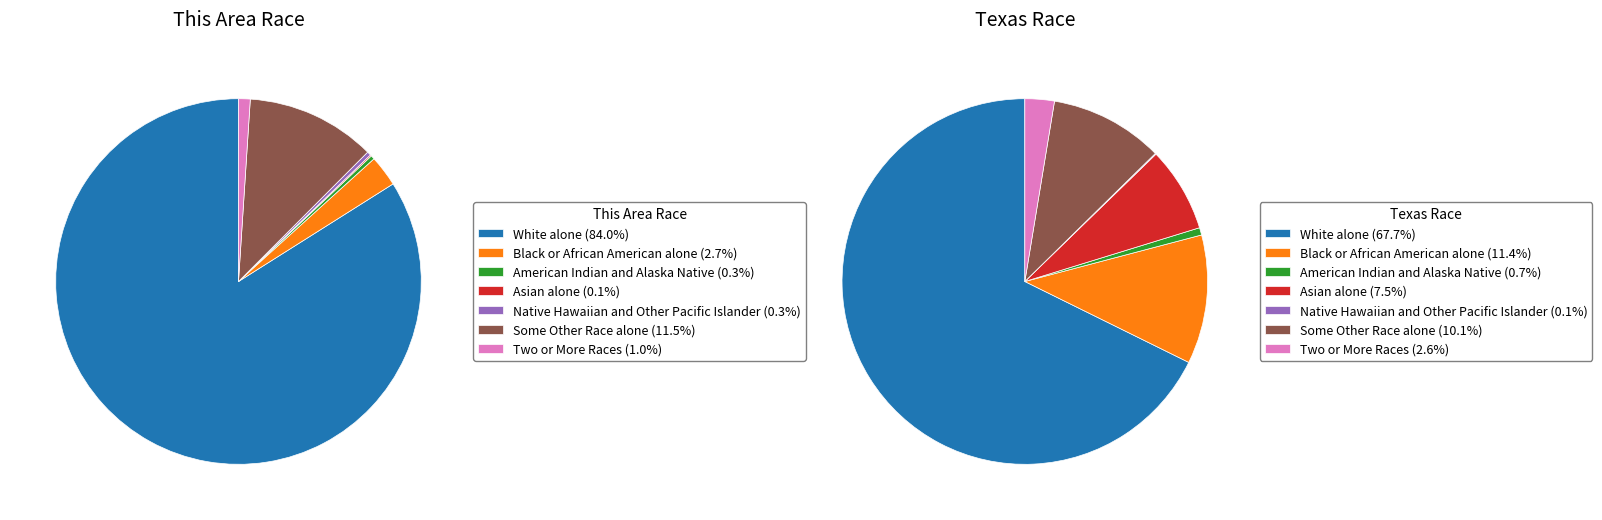

How many slices are in this pie chart?

7